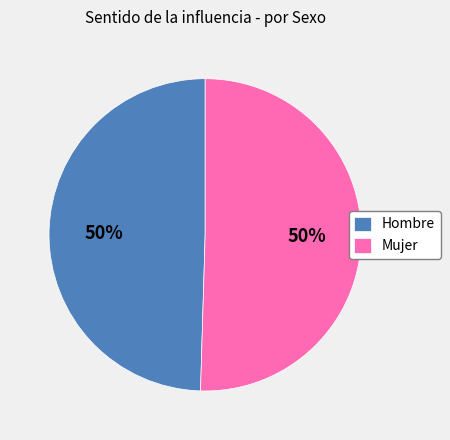

Approximately how many times larger is the value at Mujer compared to Hombre?

1.0